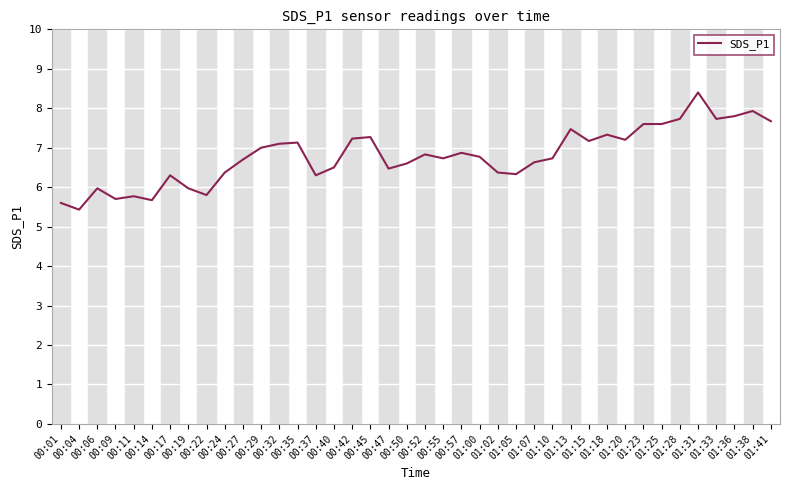

Which category has the lowest value across all series?

00:04